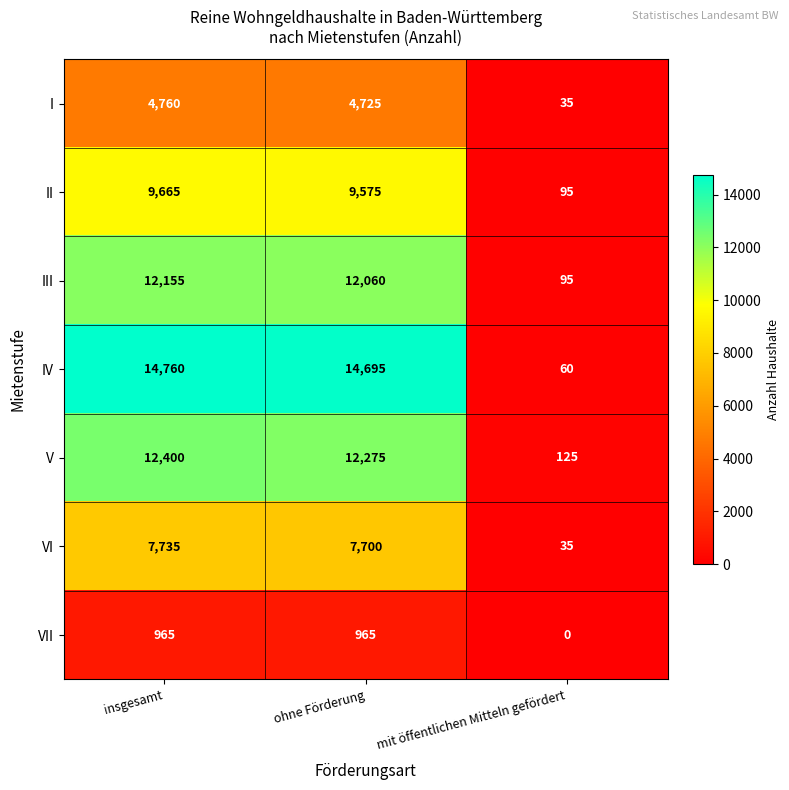

Which series has the largest total across all categories?

IV